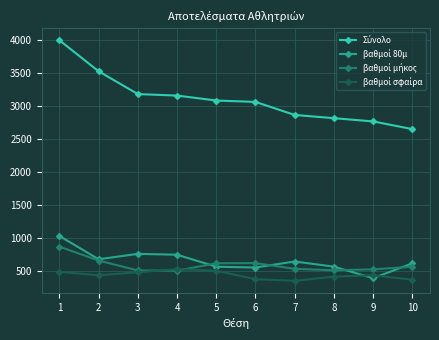

How many interior local peaks does the βαθμοί 80μ series have?

2